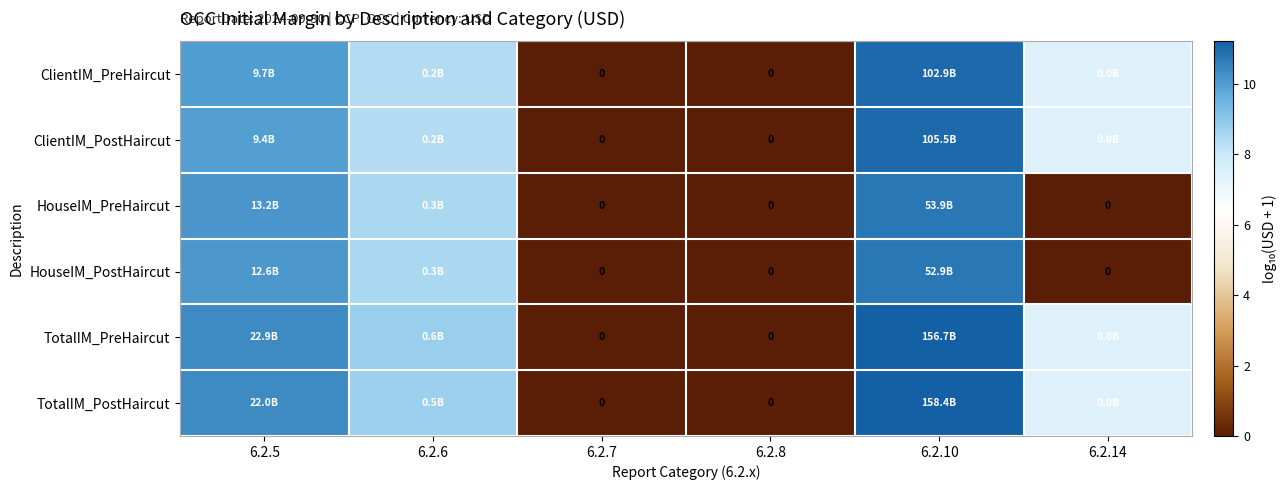

The TotalIM_PreHaircut series shows 2.5 at 6.2.6. True or false?

False